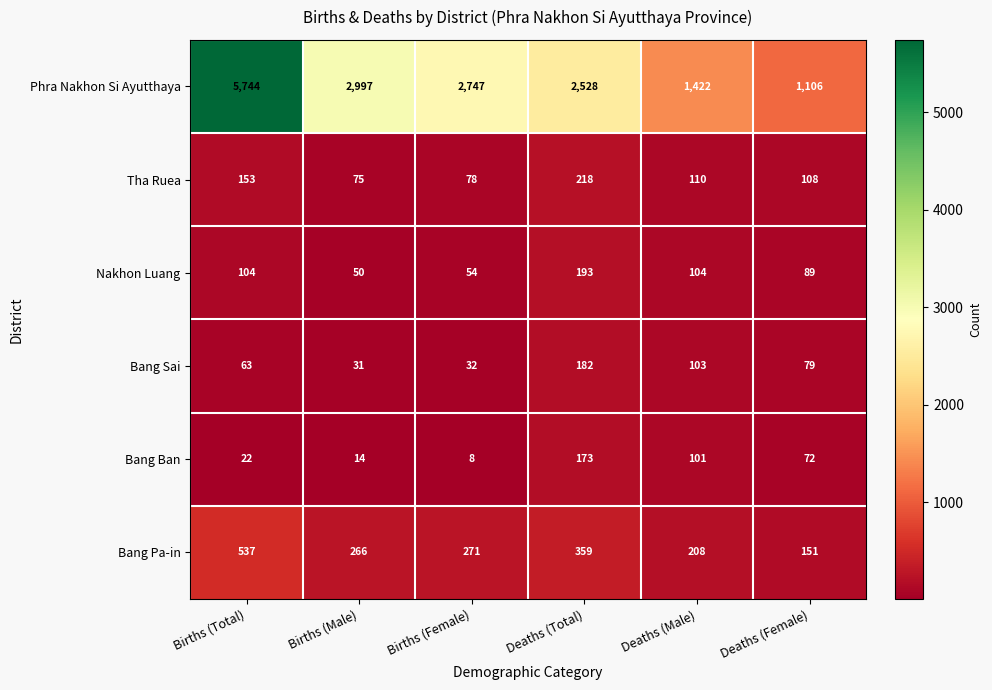

Which series has the widest spread of values?

Phra Nakhon Si Ayutthaya